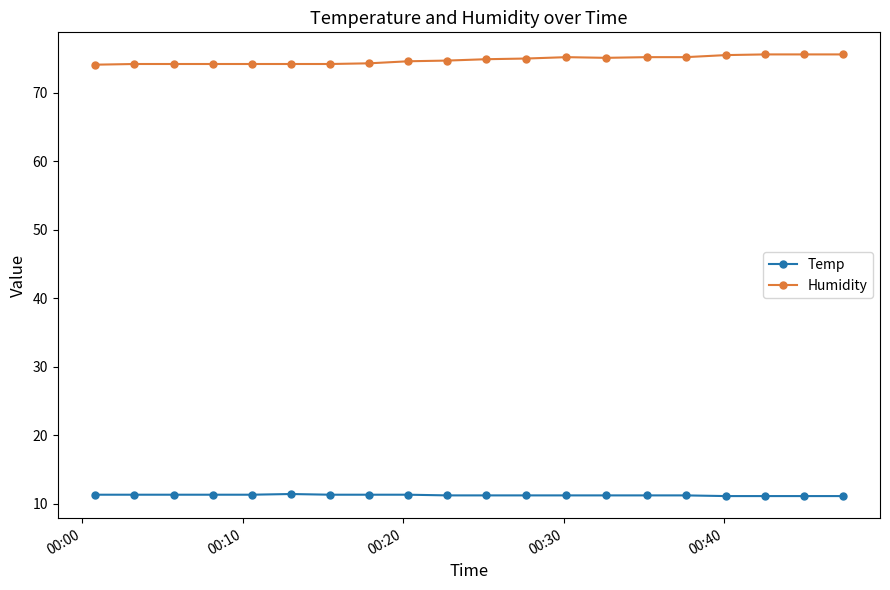

Which series has the largest total across all categories?

Humidity